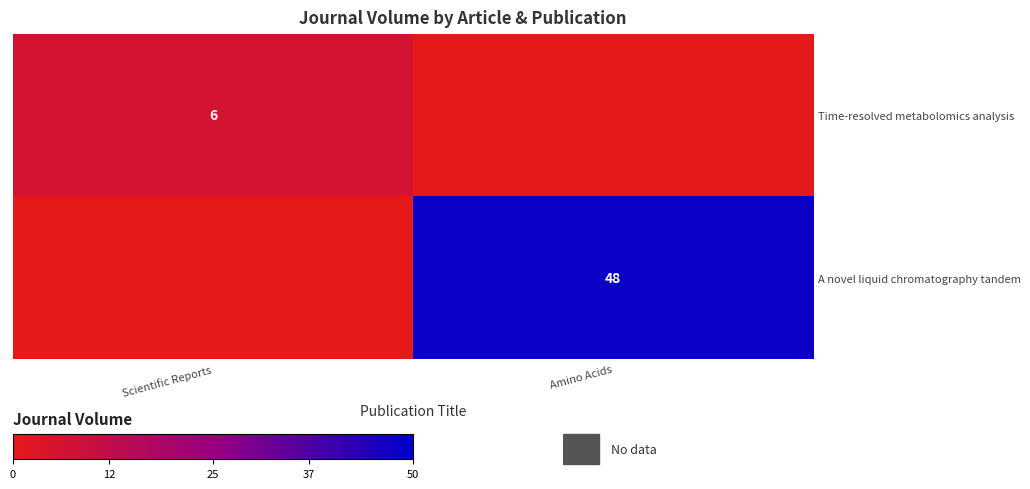

At how many categories does at least one series exceed 13?

1